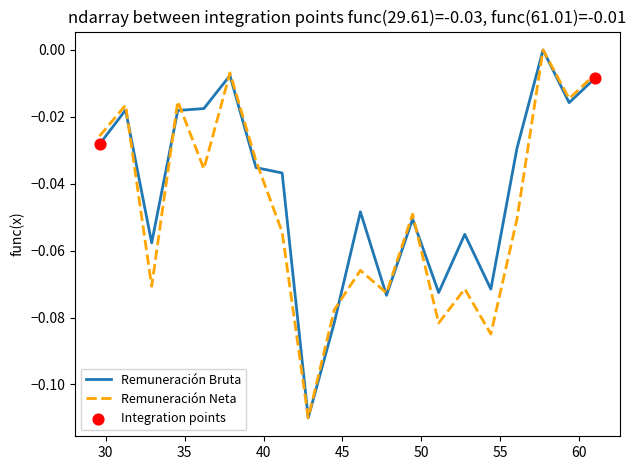

Rank the series by their average value, from lowest to highest.

Remuneración Neta, Remuneración Bruta